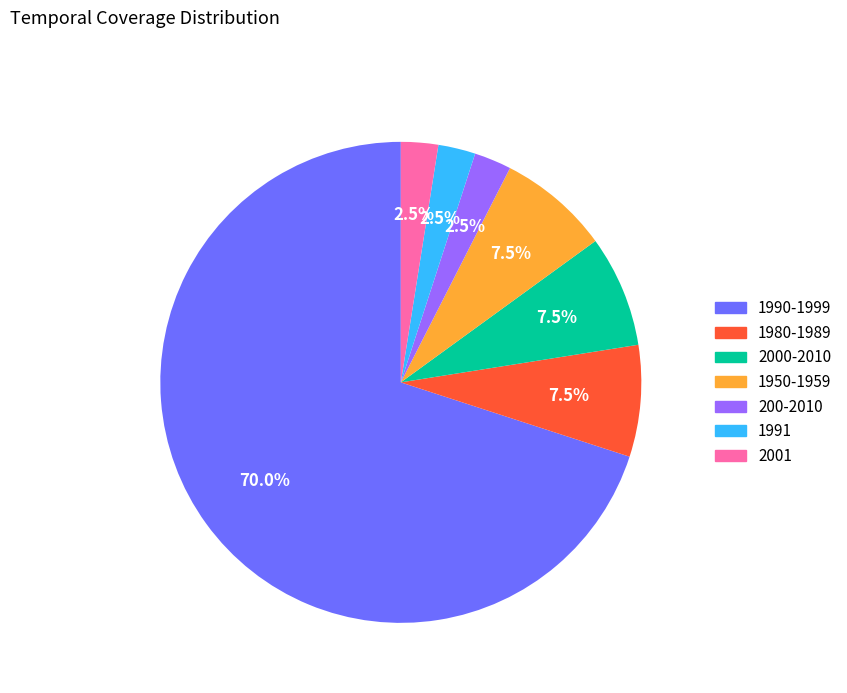

Which category has the biggest portion of the pie?

1990-1999